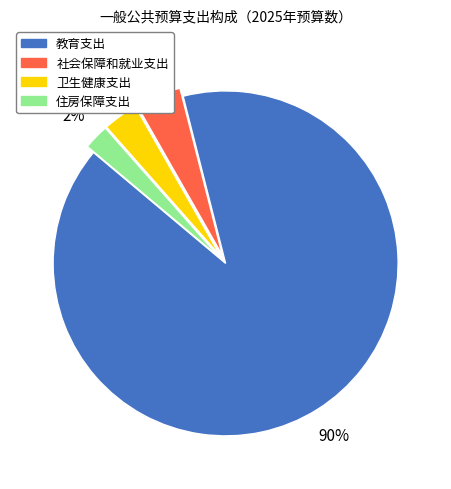

Is there a majority slice in this chart?

Yes